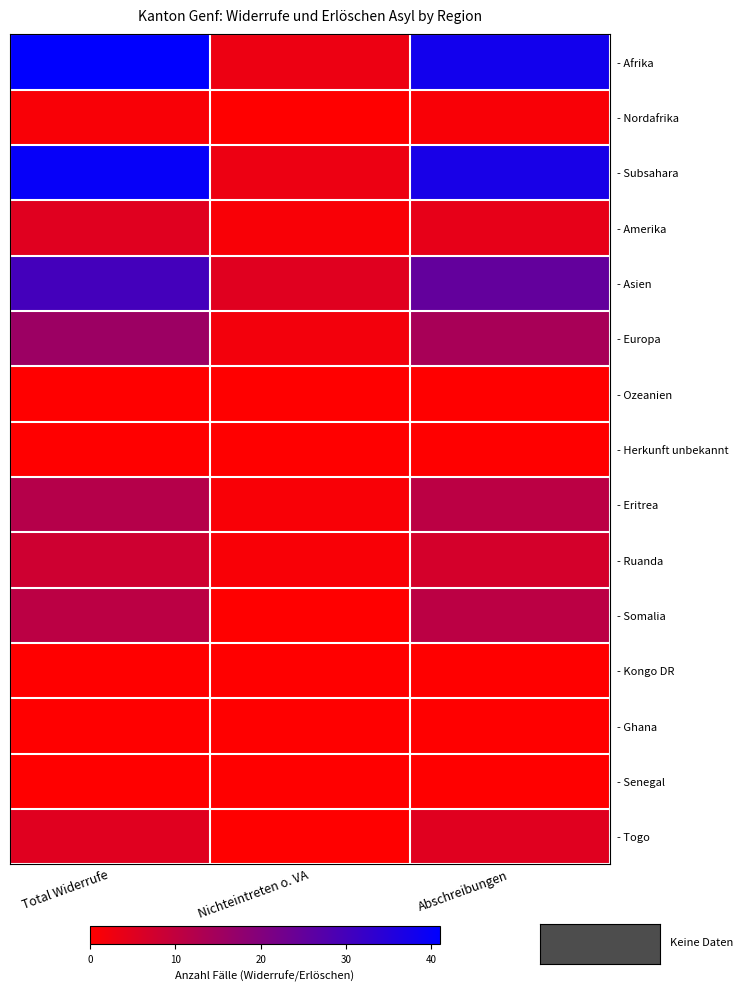

Reading left to right, transcribe all the data shown in this chart.

- Afrika: Total Widerrufe=41	Nichteintreten o. VA=3	Abschreibungen=38
- Nordafrika: Total Widerrufe=1	Nichteintreten o. VA=0	Abschreibungen=1
- Subsahara: Total Widerrufe=40	Nichteintreten o. VA=3	Abschreibungen=37
- Amerika: Total Widerrufe=5	Nichteintreten o. VA=1	Abschreibungen=4
- Asien: Total Widerrufe=30	Nichteintreten o. VA=5	Abschreibungen=25
- Europa: Total Widerrufe=16	Nichteintreten o. VA=2	Abschreibungen=14
- Ozeanien: Total Widerrufe=0	Nichteintreten o. VA=0	Abschreibungen=0
- Herkunft unbekannt: Total Widerrufe=0	Nichteintreten o. VA=0	Abschreibungen=0
- Eritrea: Total Widerrufe=12	Nichteintreten o. VA=1	Abschreibungen=11
- Ruanda: Total Widerrufe=8	Nichteintreten o. VA=1	Abschreibungen=7
- Somalia: Total Widerrufe=11	Nichteintreten o. VA=0	Abschreibungen=11
- Kongo DR: Total Widerrufe=0	Nichteintreten o. VA=0	Abschreibungen=0
- Ghana: Total Widerrufe=0	Nichteintreten o. VA=0	Abschreibungen=0
- Senegal: Total Widerrufe=0	Nichteintreten o. VA=0	Abschreibungen=0
- Togo: Total Widerrufe=5	Nichteintreten o. VA=0	Abschreibungen=5